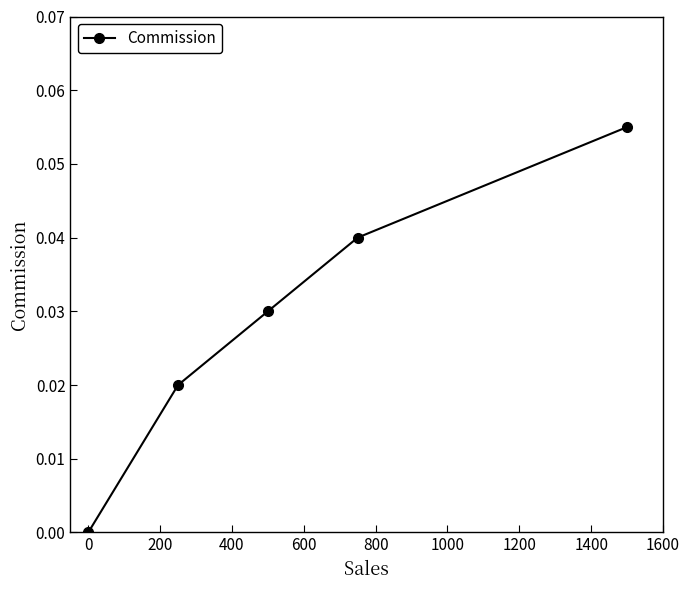

How many lines are shown in the chart?

1